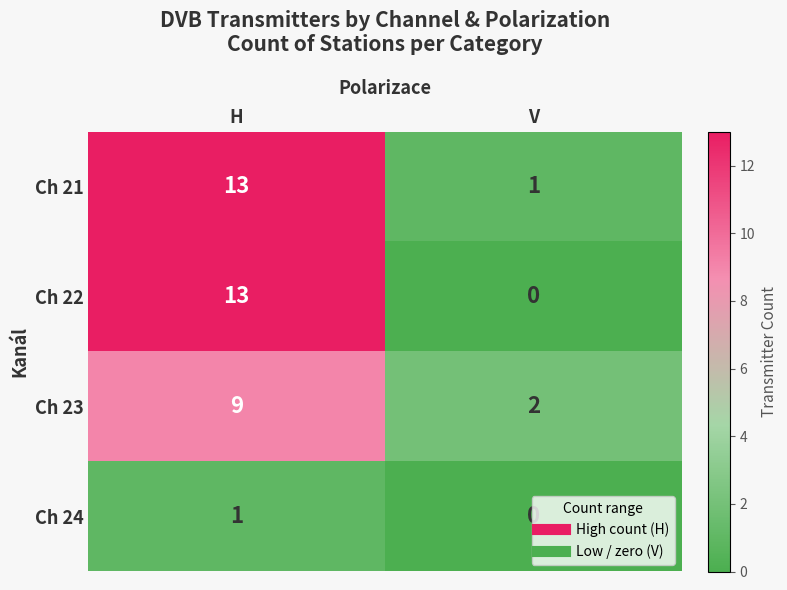

Which series has the largest total across all categories?

Ch 21